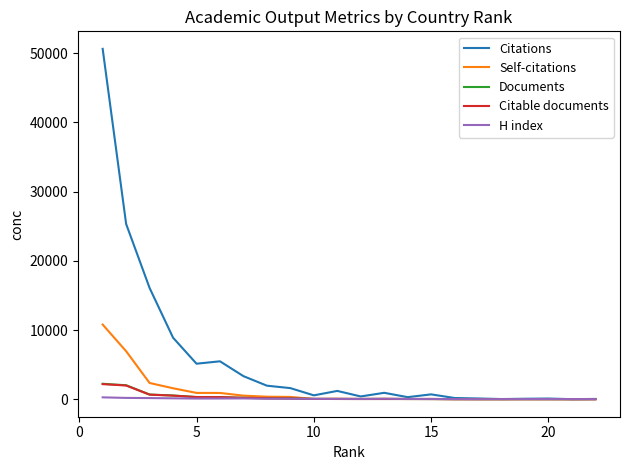

Which series has the widest spread of values?

Citations